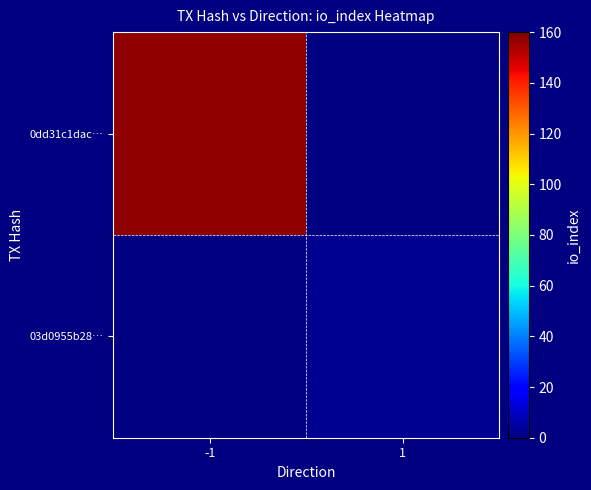

Which category has the lowest value across all series?

1